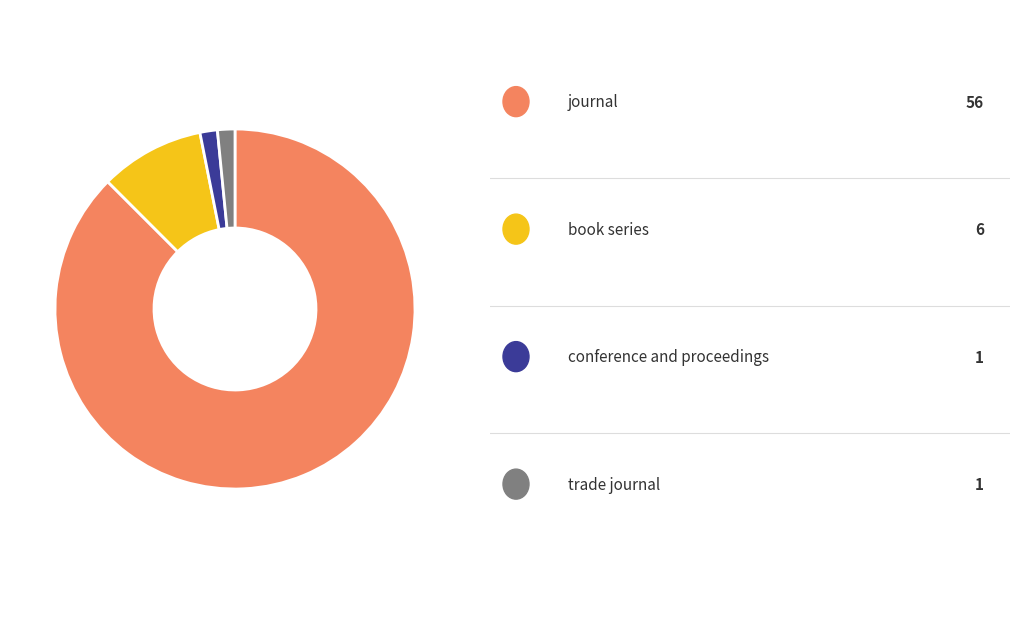

Is there a majority slice in this chart?

Yes